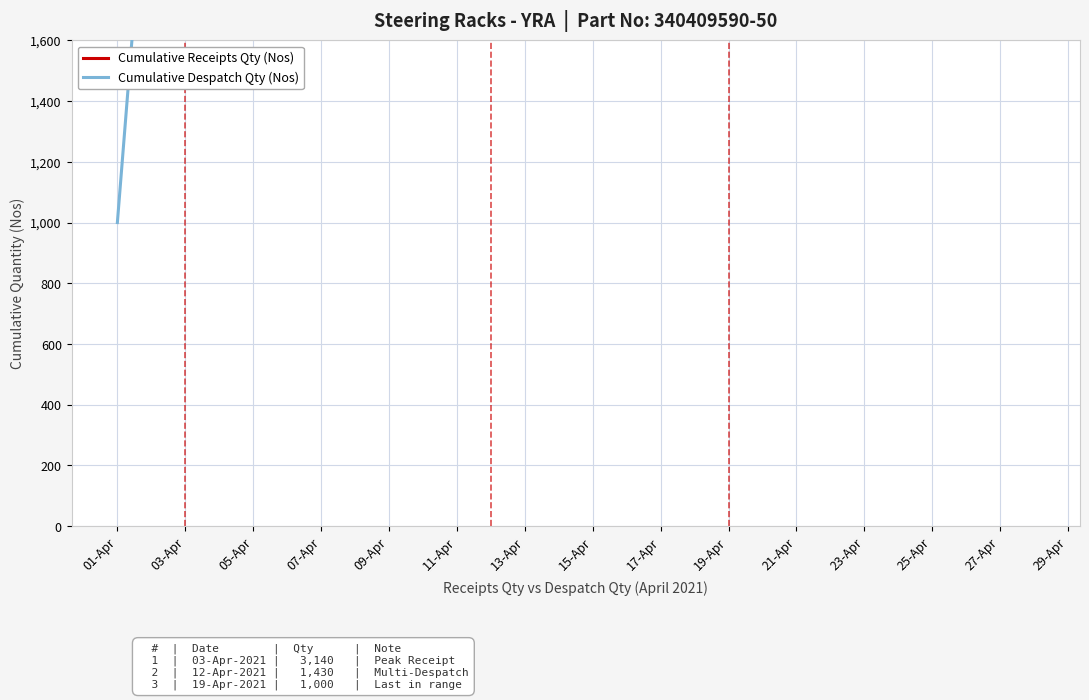

Which series has the largest total across all categories?

Cumulative Receipts Qty (Nos)